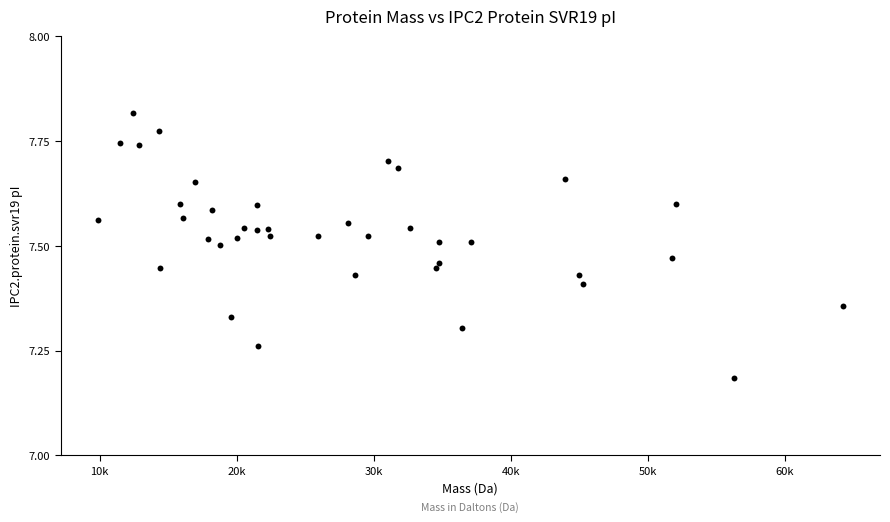

What is the range of Y values (max minus min)?

0.6